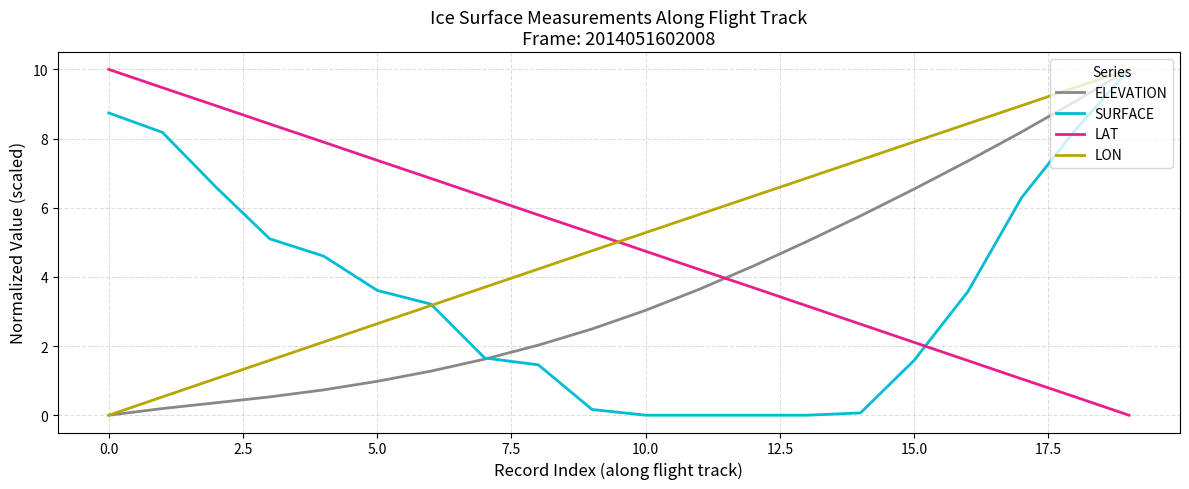

What is the maximum value shown in the chart?

10.0